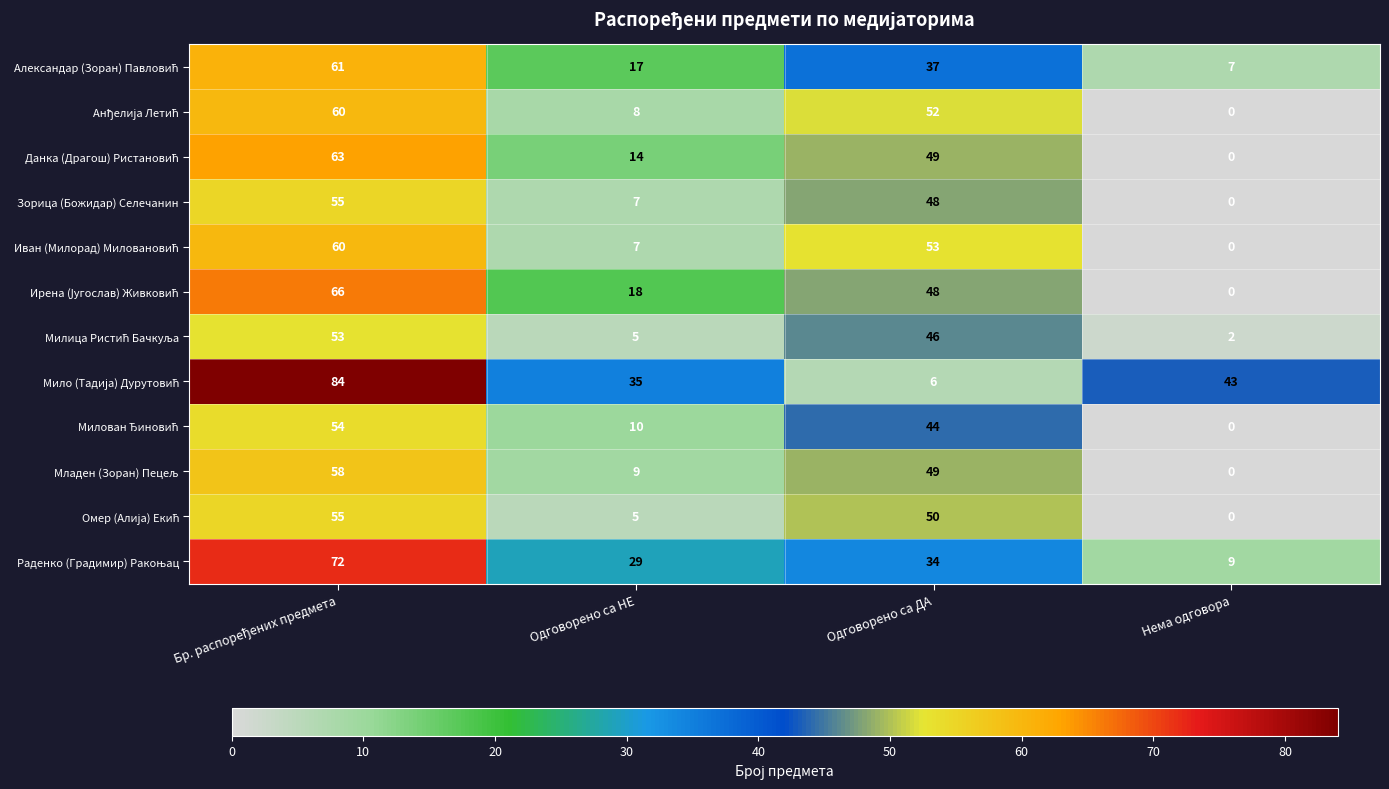

The Зорица (Божидар) Селечанин series shows -23 at Нема одговора. True or false?

False